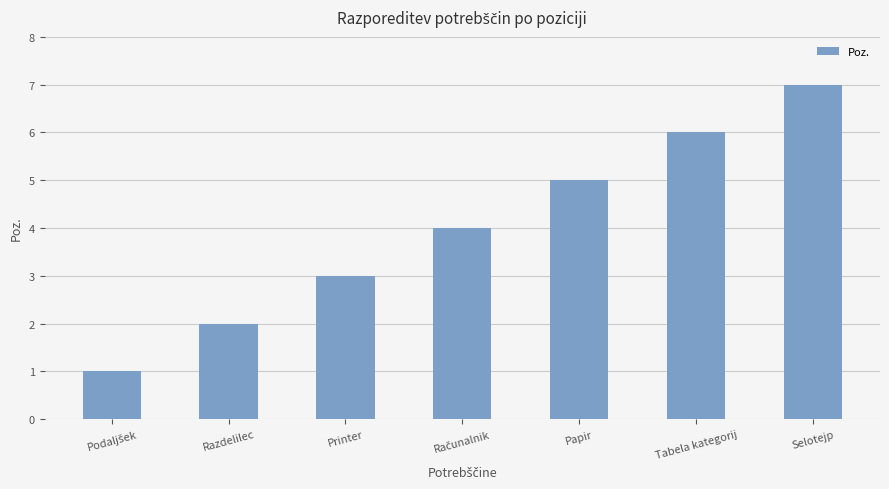

Which has a higher value, Razdelilec or Selotejp?

Selotejp